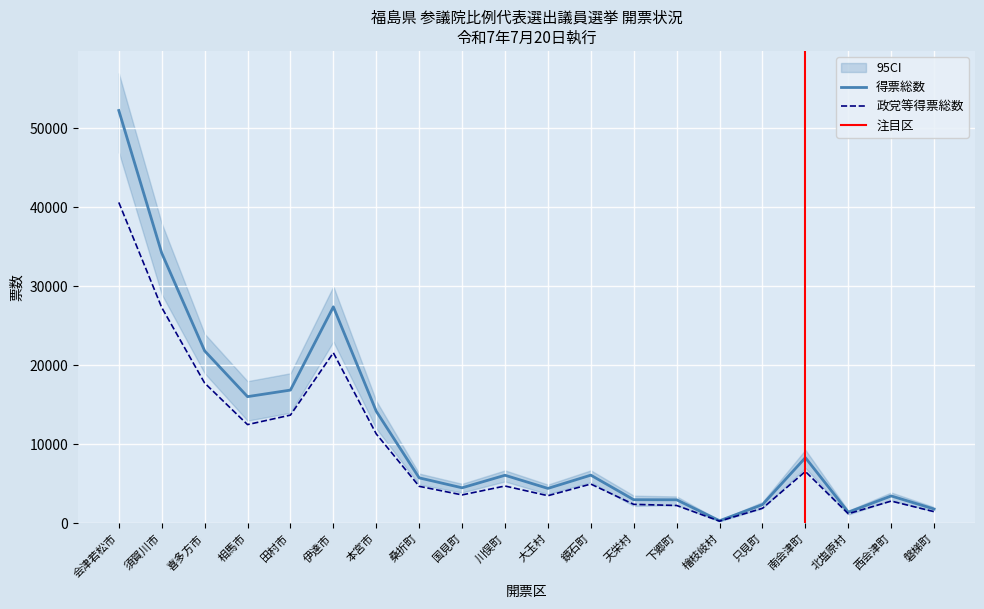

Which series has the largest range (max minus min)?

得票総数